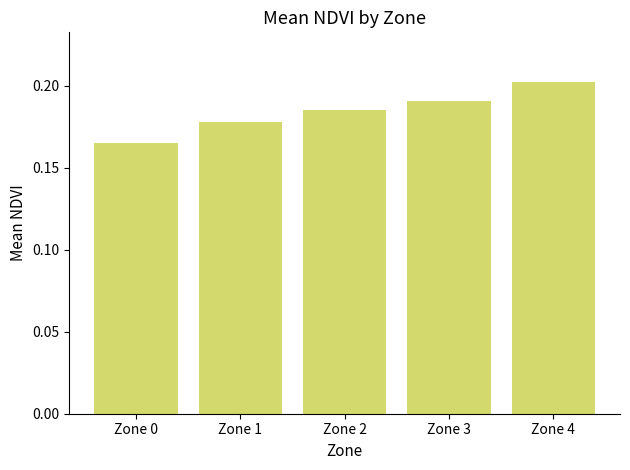

Rank the categories by value from lowest to highest.

Zone 0, Zone 1, Zone 2, Zone 3, Zone 4